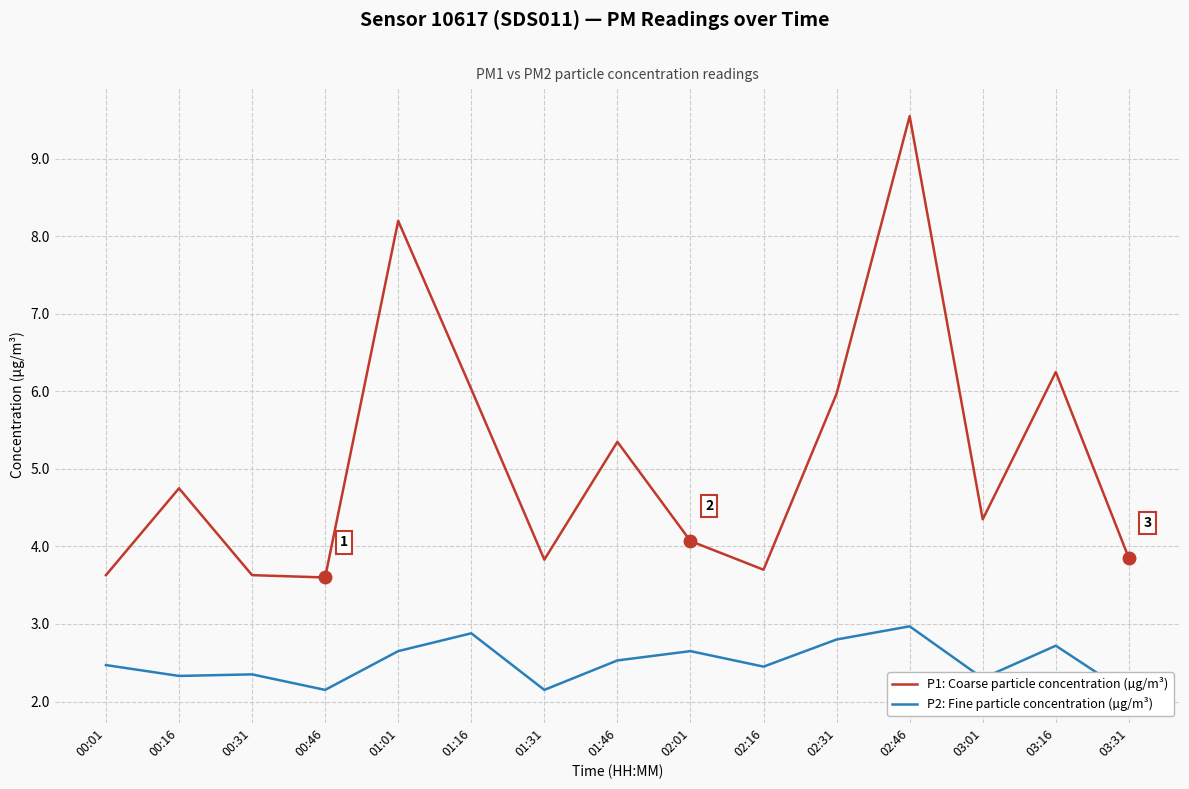

What is the smallest value displayed?

2.1